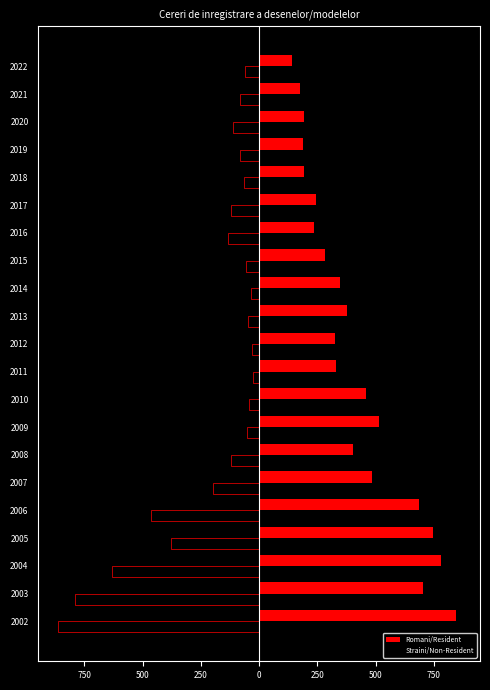

How many data points in Straini/Non-Resident are less than -82?

10